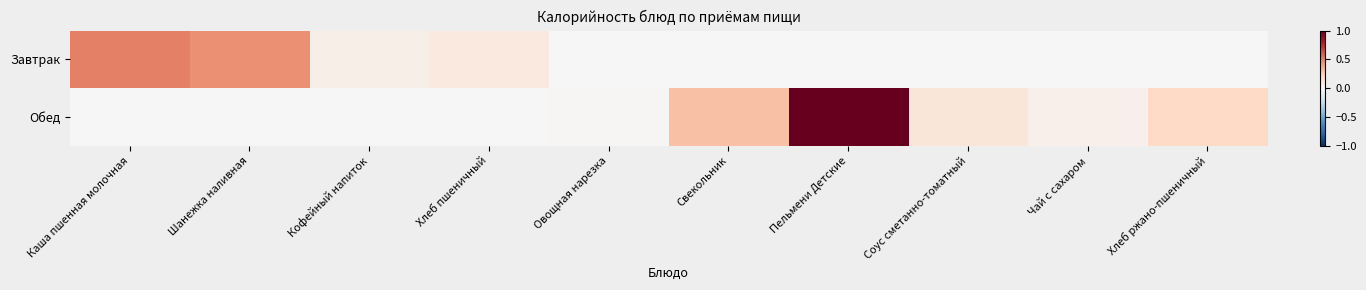

Reading left to right, transcribe all the data shown in this chart.

Завтрак: Каша пшенная молочная=0.5	Шанежка наливная=0.5	Кофейный напиток=0.1	Хлеб пшеничный=0.1	Овощная нарезка=0.0	Свекольник=0.0	Пельмени Детские=0.0	Соус сметанно-томатный=0.0	Чай с сахаром=0.0	Хлеб ржано-пшеничный=0.0
Обед: Каша пшенная молочная=0.0	Шанежка наливная=0.0	Кофейный напиток=0.0	Хлеб пшеничный=0.0	Овощная нарезка=0.0	Свекольник=0.3	Пельмени Детские=1.0	Соус сметанно-томатный=0.1	Чай с сахаром=0.0	Хлеб ржано-пшеничный=0.2